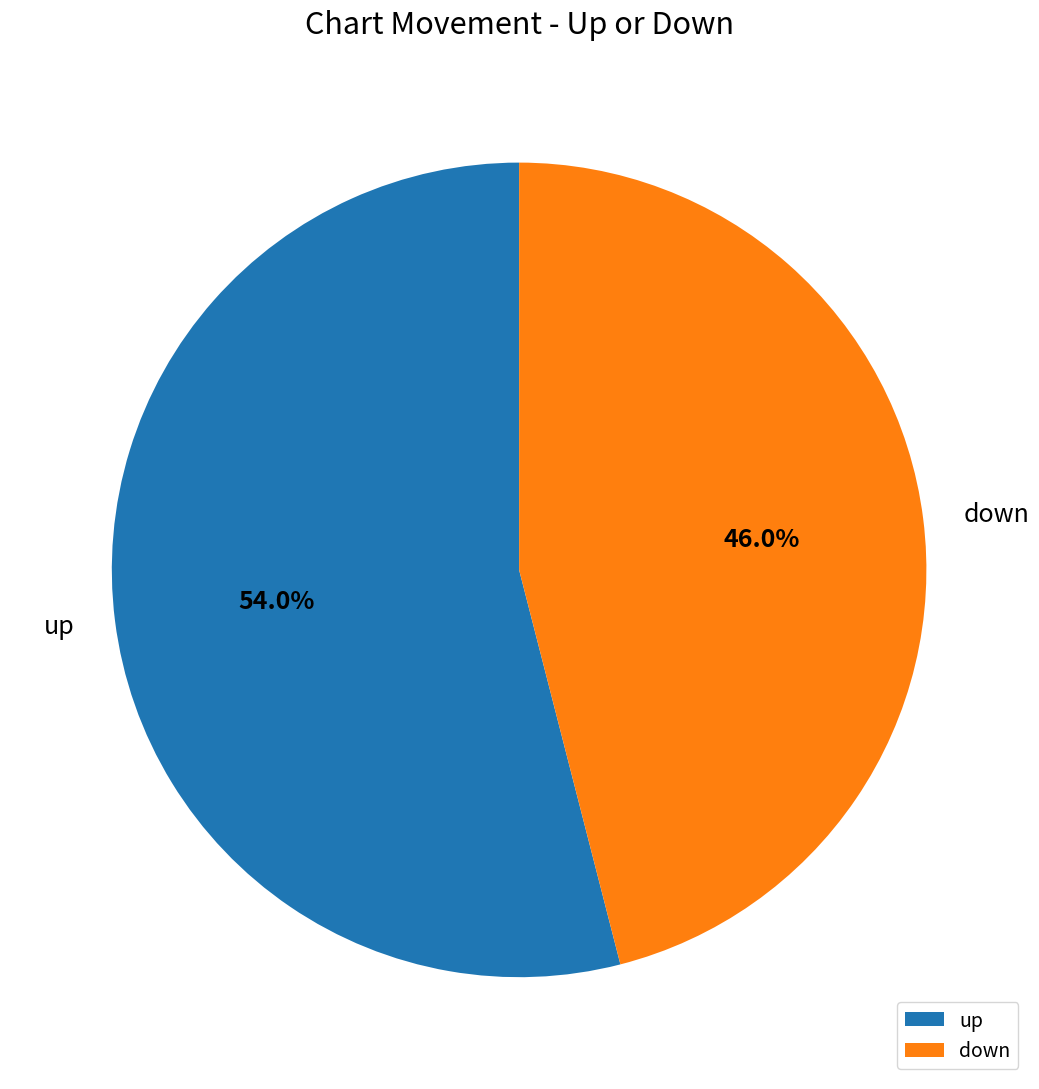

Which slice is the largest?

up